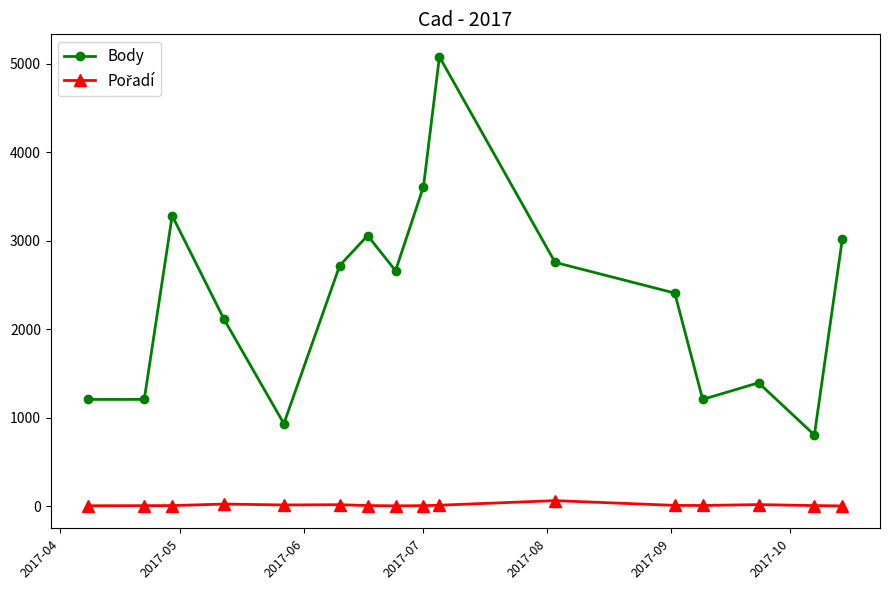

Which series has the widest spread of values?

Body